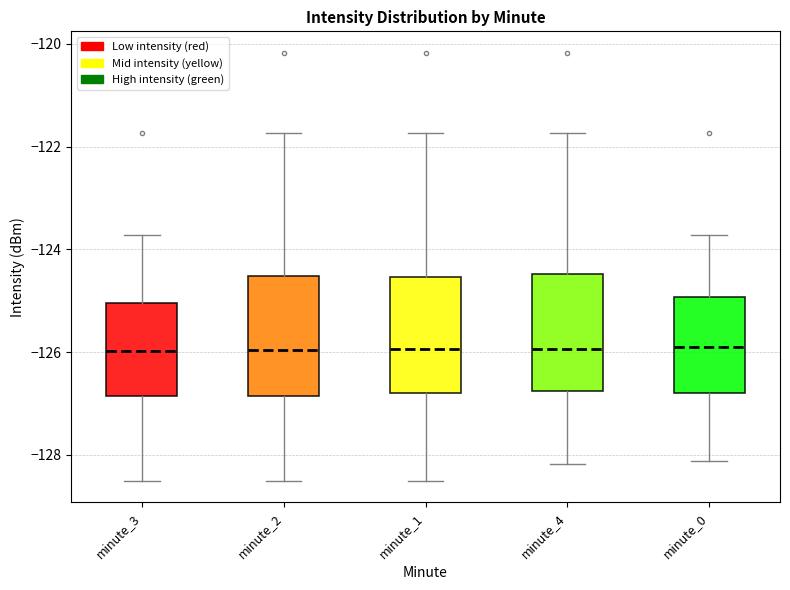

Where does the lower whisker of the box for minute_1 end on the y-axis? The values are not printed on the chart, so give them approximately, as read against the axis.

-128.6